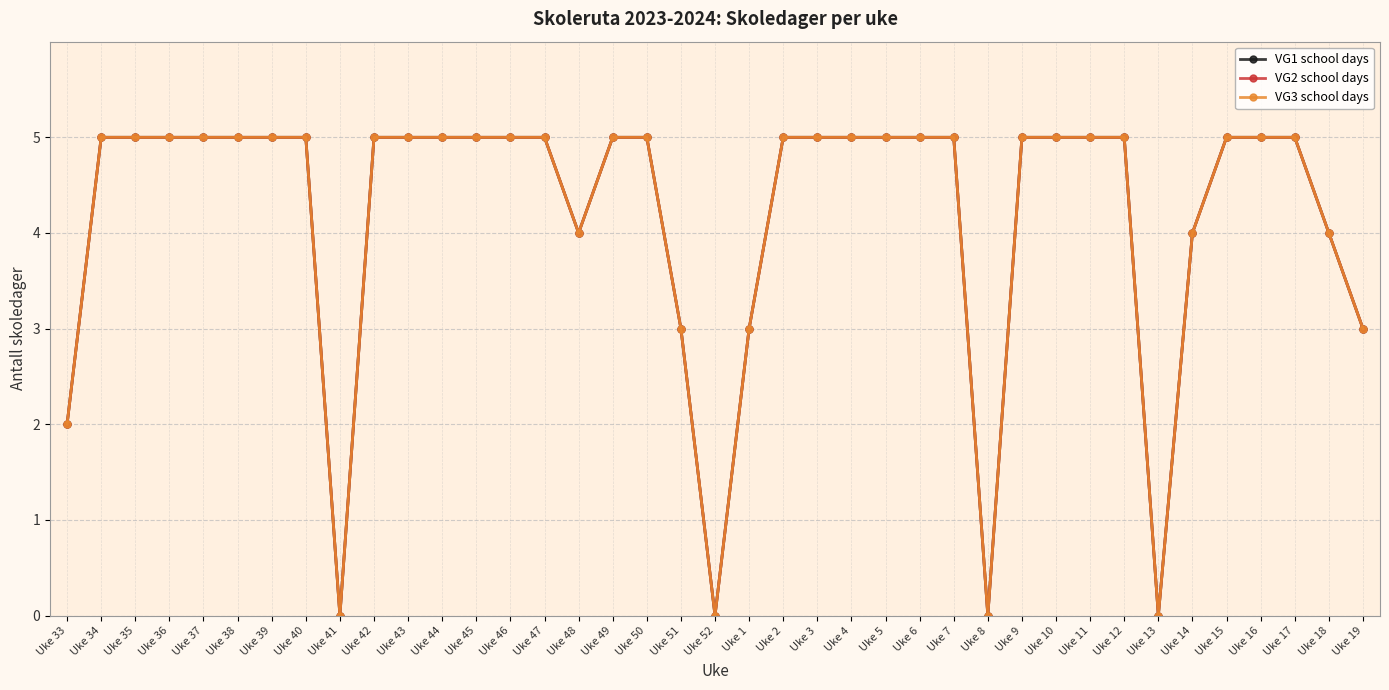

List the series in order of their peak value, highest first.

VG1 school days, VG2 school days, VG3 school days